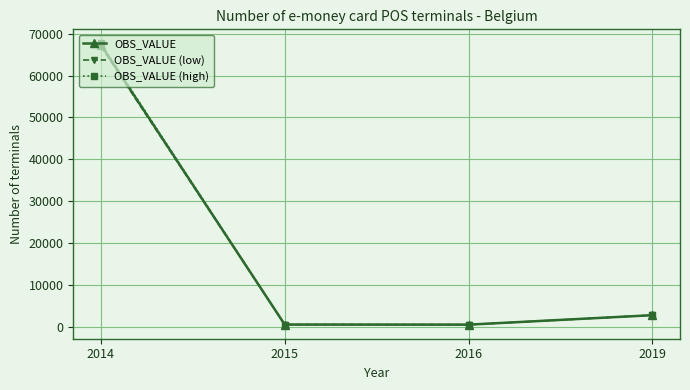

What is the total value across all series at 2019?

8409.0